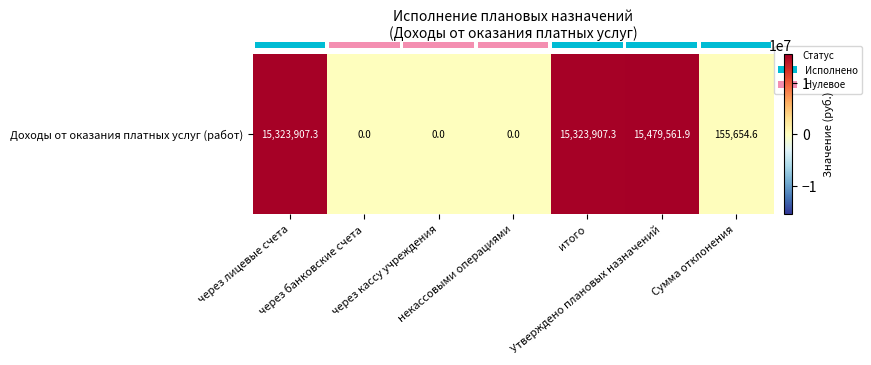

Which has a higher value, через кассу учреждения or Утверждено плановых назначений?

Утверждено плановых назначений